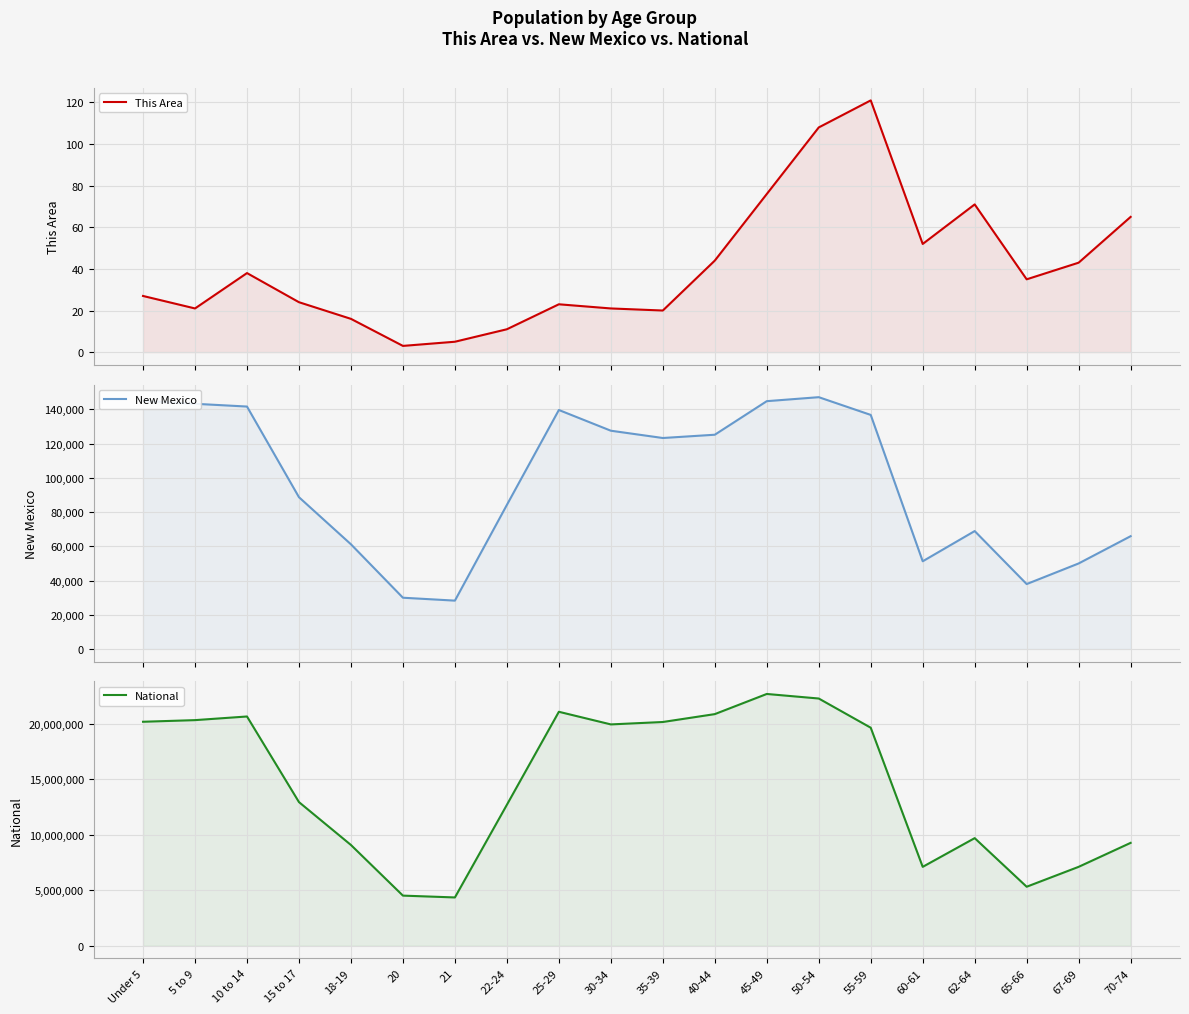

What is the spread (max minus min) of values at 35-39?

20179622